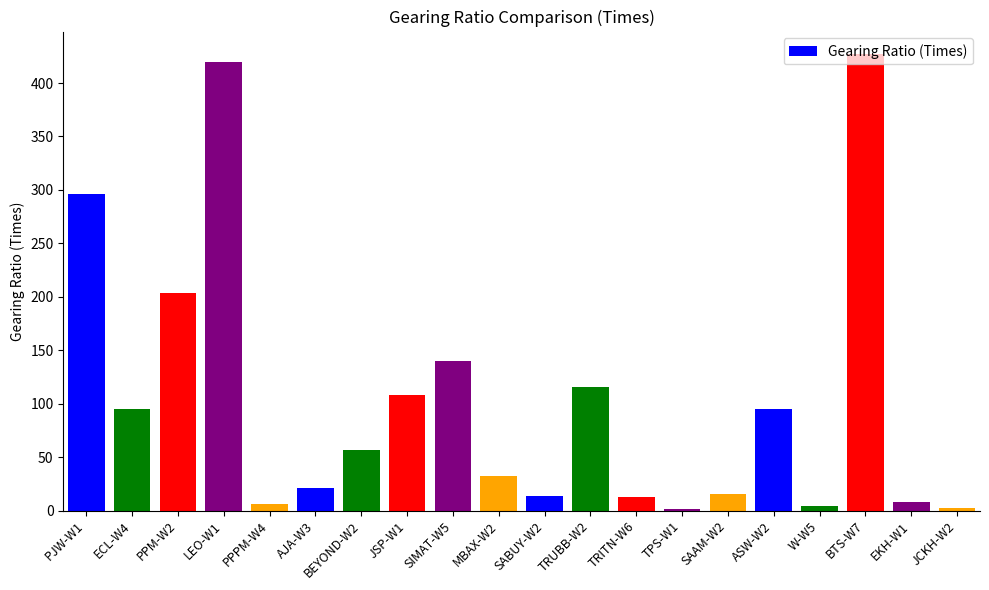

What is the sum of all values?

2076.5